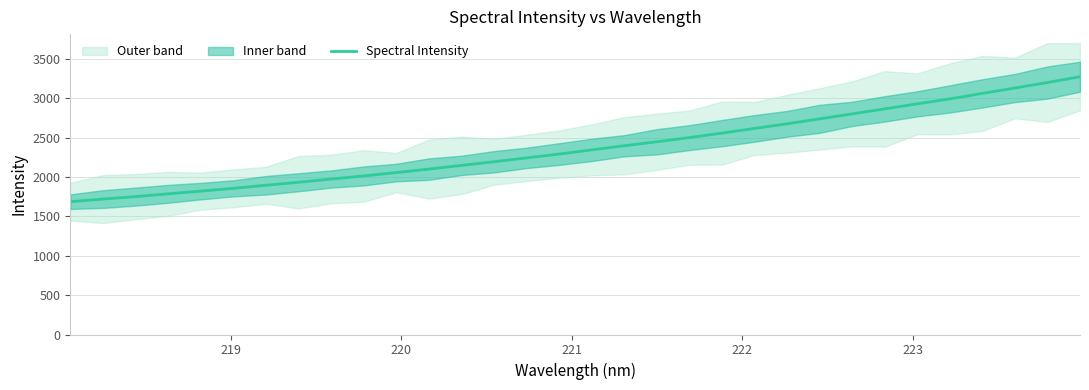

What is the highest value of the Spectral Intensity series?

3271.7